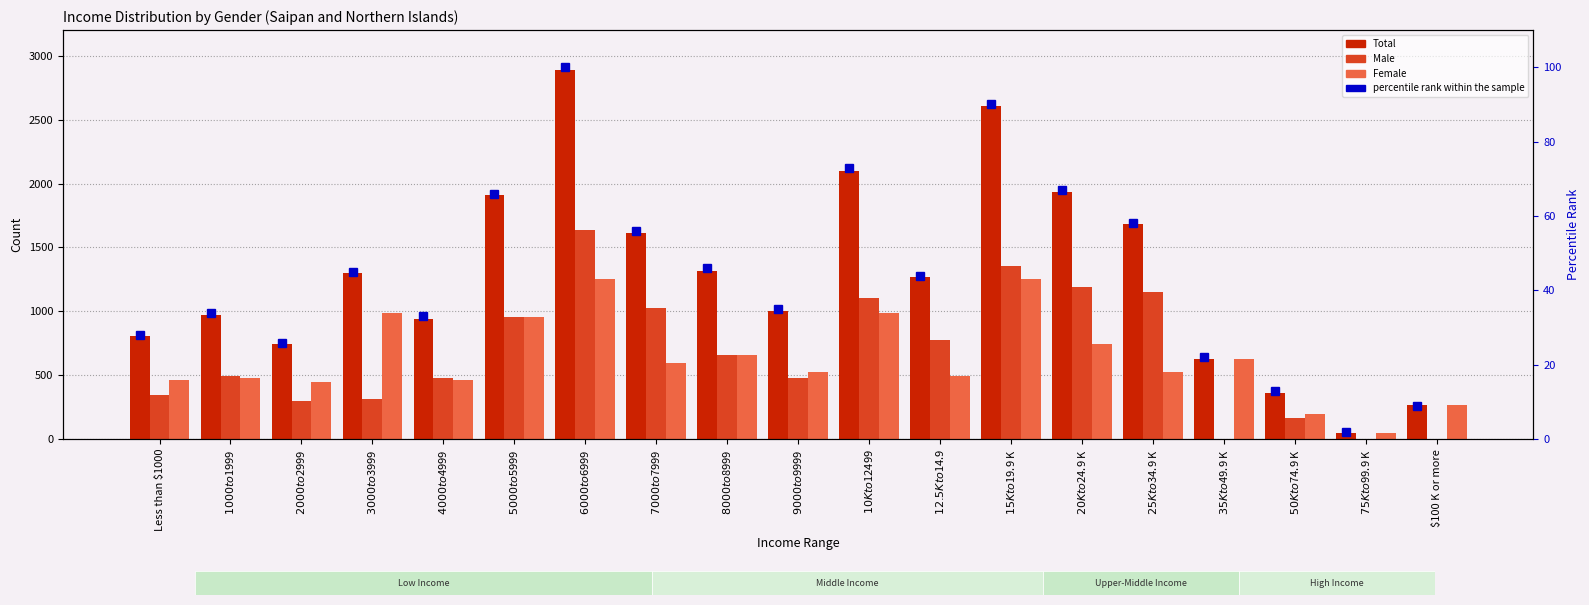

What is the maximum value for Male?

1633